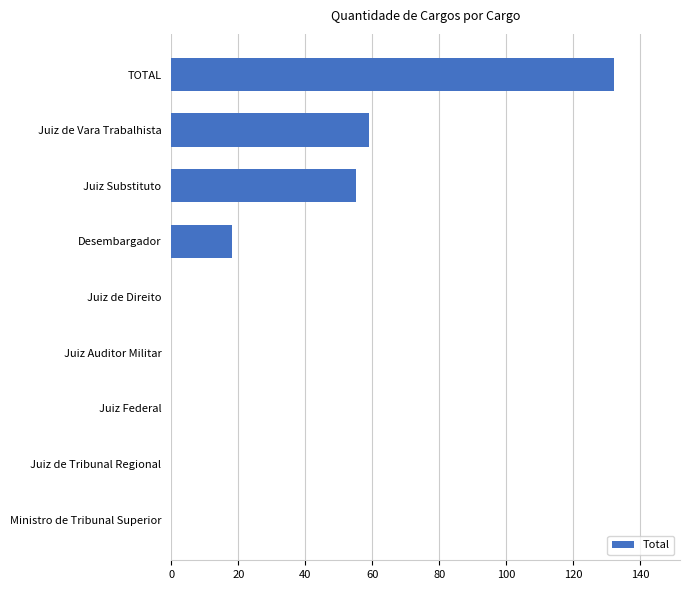

Reading bottom to top, transcribe all the data shown in this chart.

Ministro de Tribunal Superior=0	Juiz de Tribunal Regional=0	Juiz Federal=0	Juiz Auditor Militar=0	Juiz de Direito=0	Desembargador=18	Juiz Substituto=55	Juiz de Vara Trabalhista=59	TOTAL=132